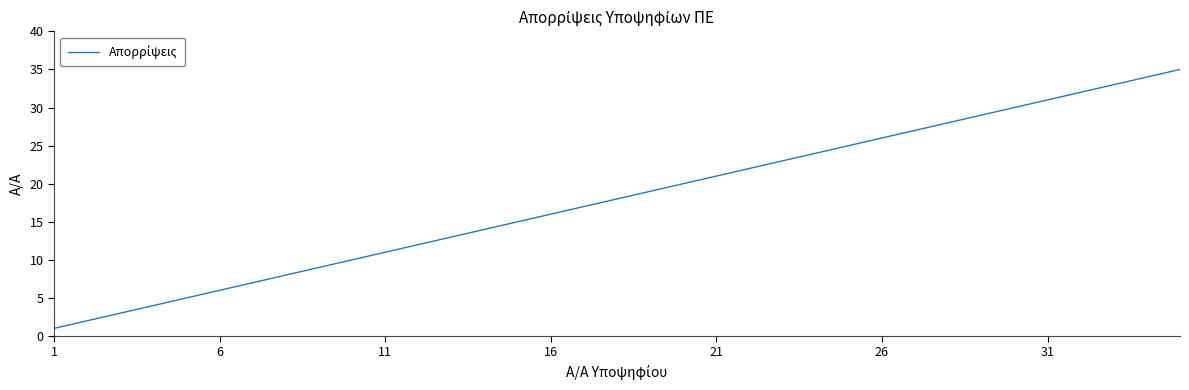

How many lines are shown in the chart?

1